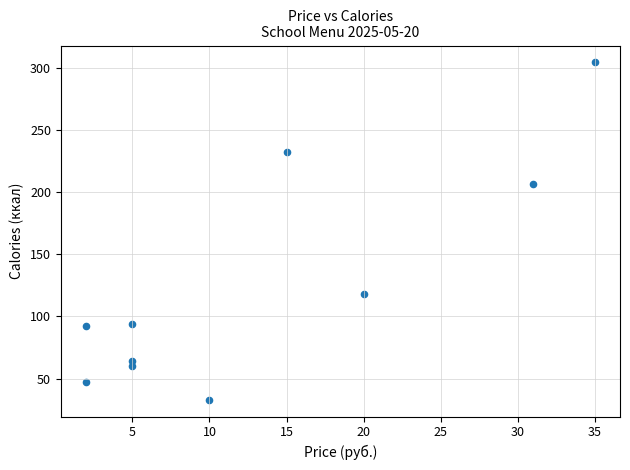

What Y value in the scatter plot is closest to 168?

207.0